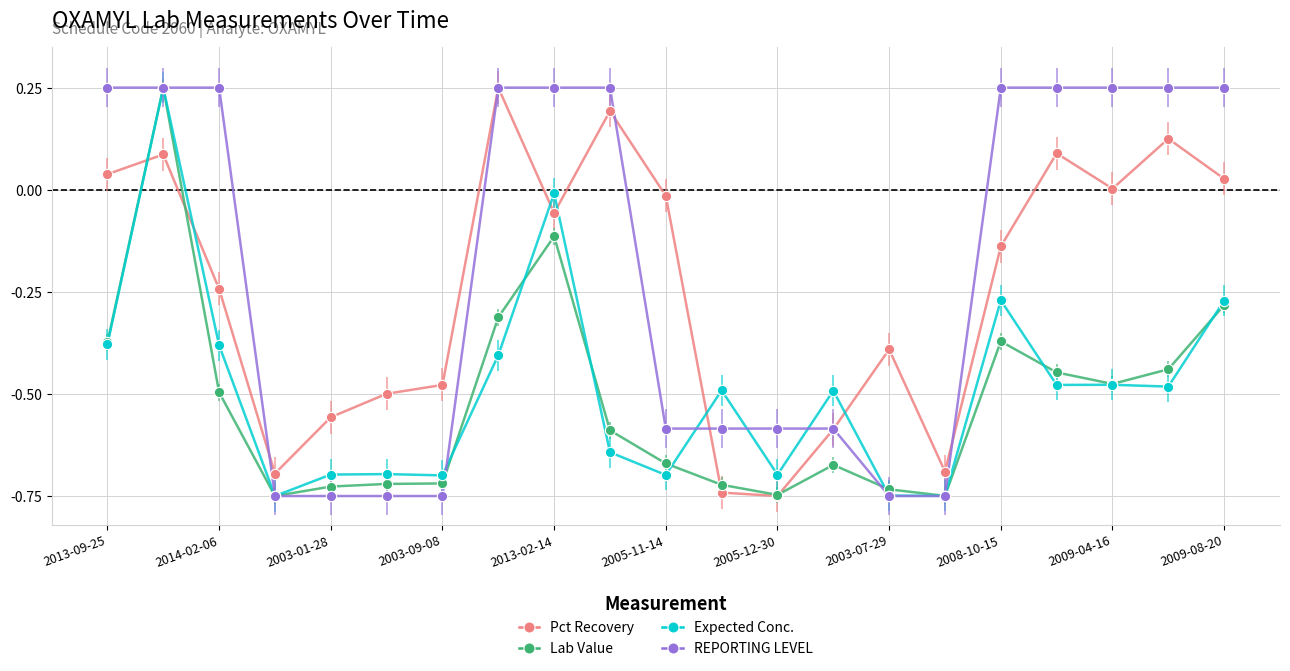

At how many categories does at least one series exceed 0?

11